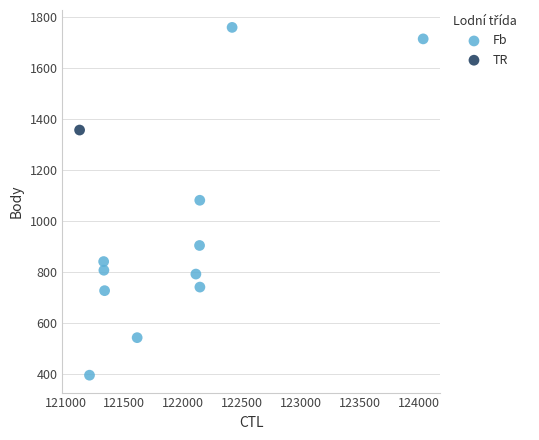

What are all the series names shown in the legend?

Fb, TR